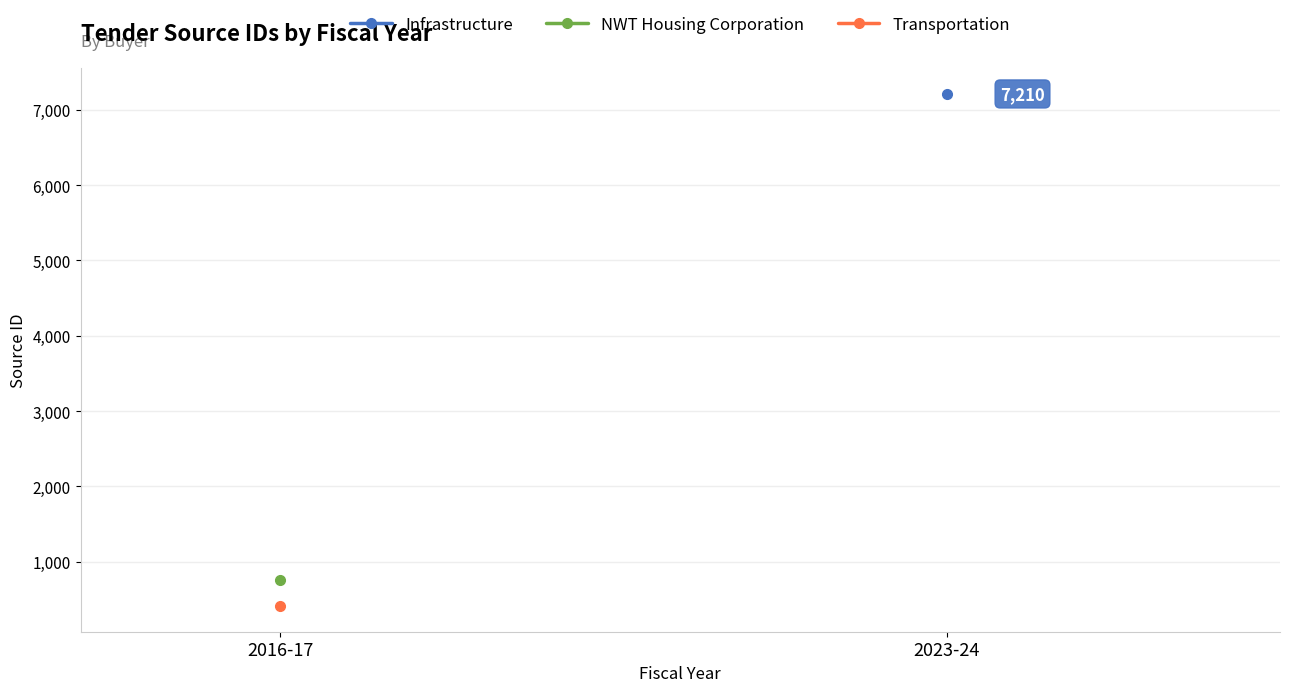

At which label does NWT Housing Corporation reach its minimum?

2016-17